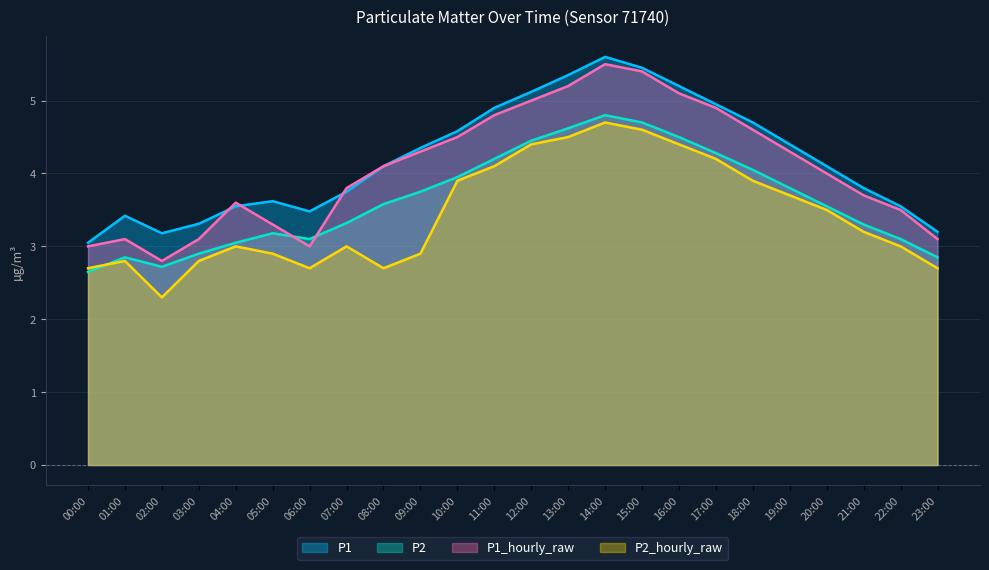

Does the chart have visible grid lines?

Yes